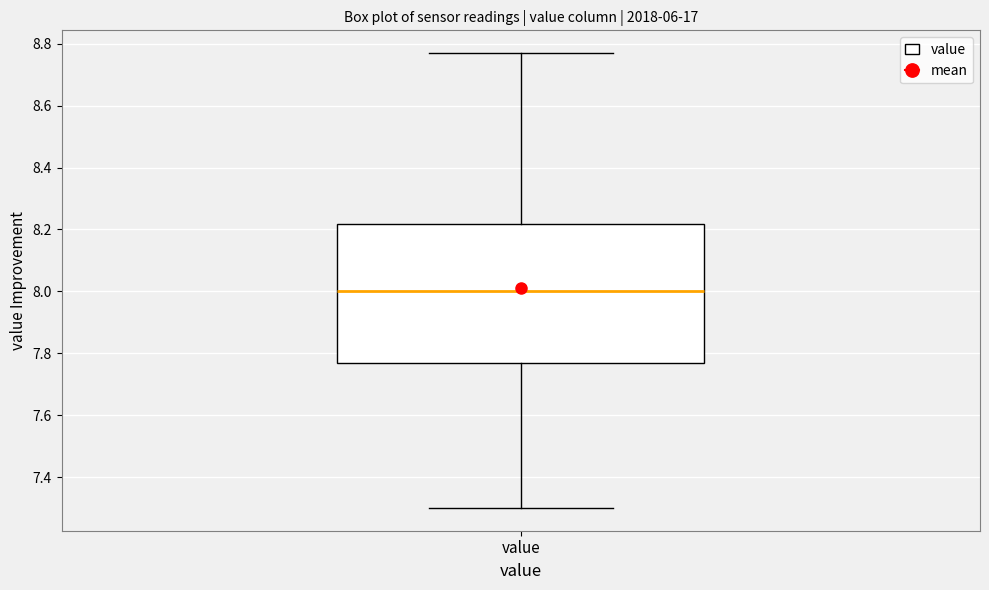

Read this box plot against the y-axis: the position of the median line, the range covered by the box, and the ends of both whiskers. The values are not printed on the chart, so give them approximately, as read against the axis.

median 8.00, box 7.78 to 8.22, whiskers 7.30 to 8.78